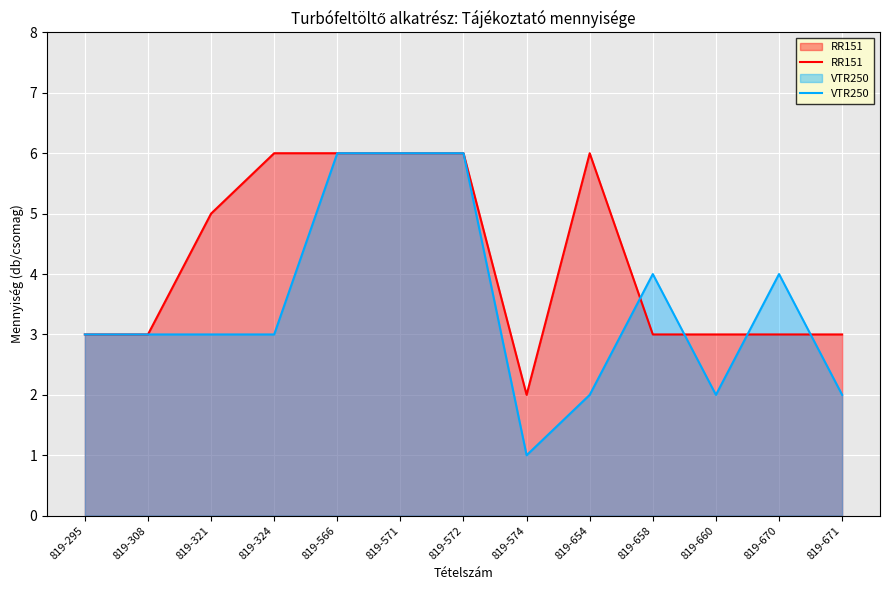

What is the maximum value for RR151?

6